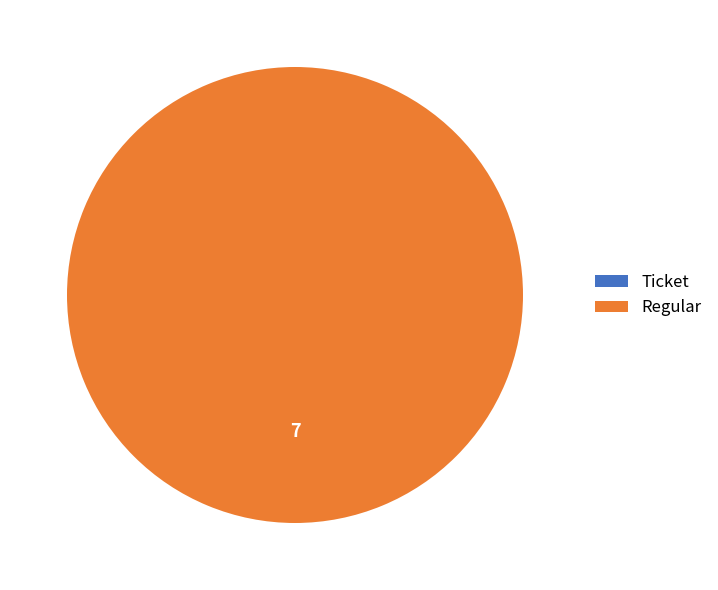

To the nearest percent, what is the difference between the Regular and Ticket slice percentages?

100%